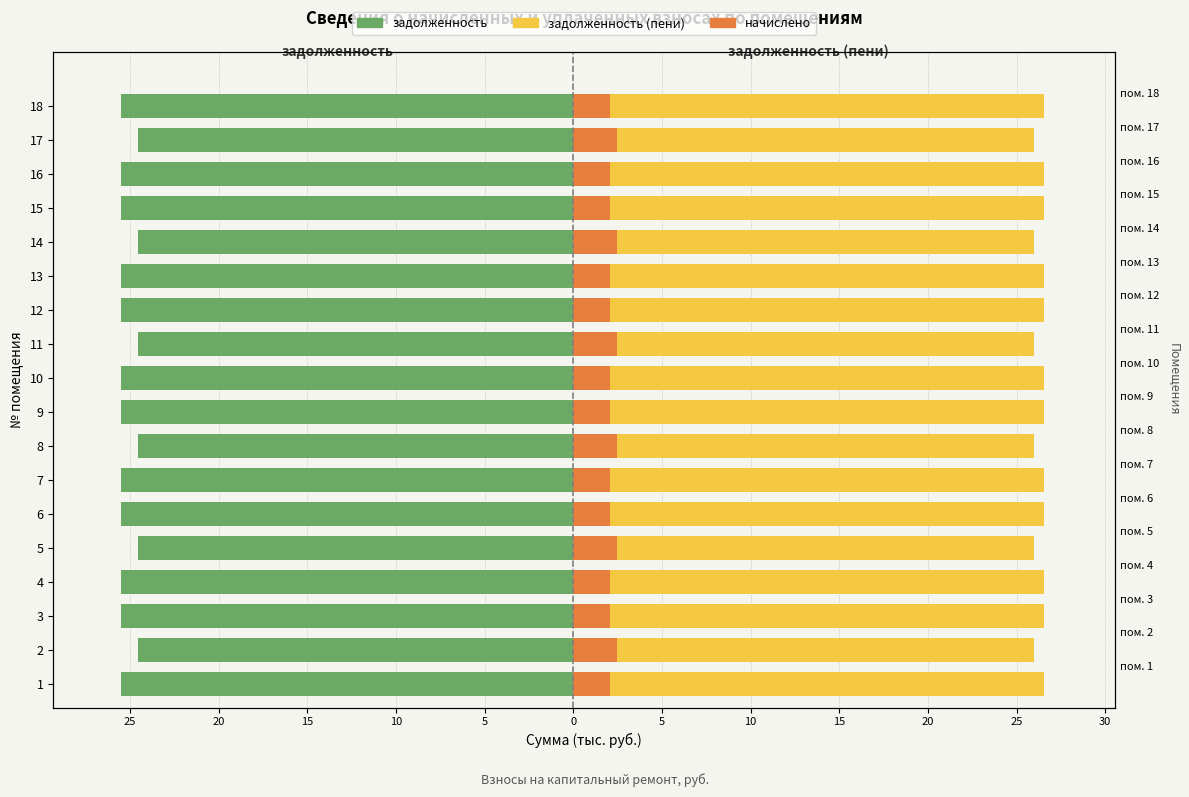

How many data points does each series have?

18